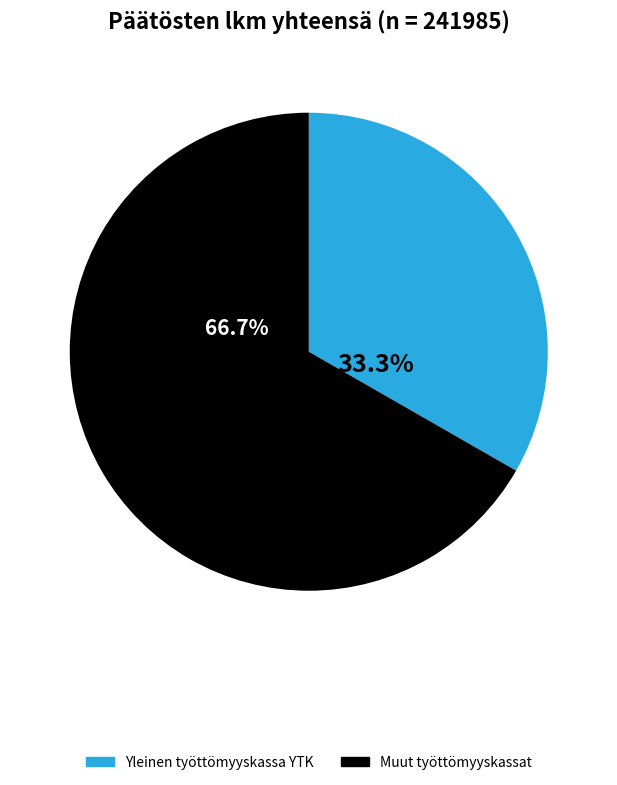

Between Muut työttömyyskassat and Yleinen työttömyyskassa YTK, which is larger?

Muut työttömyyskassat